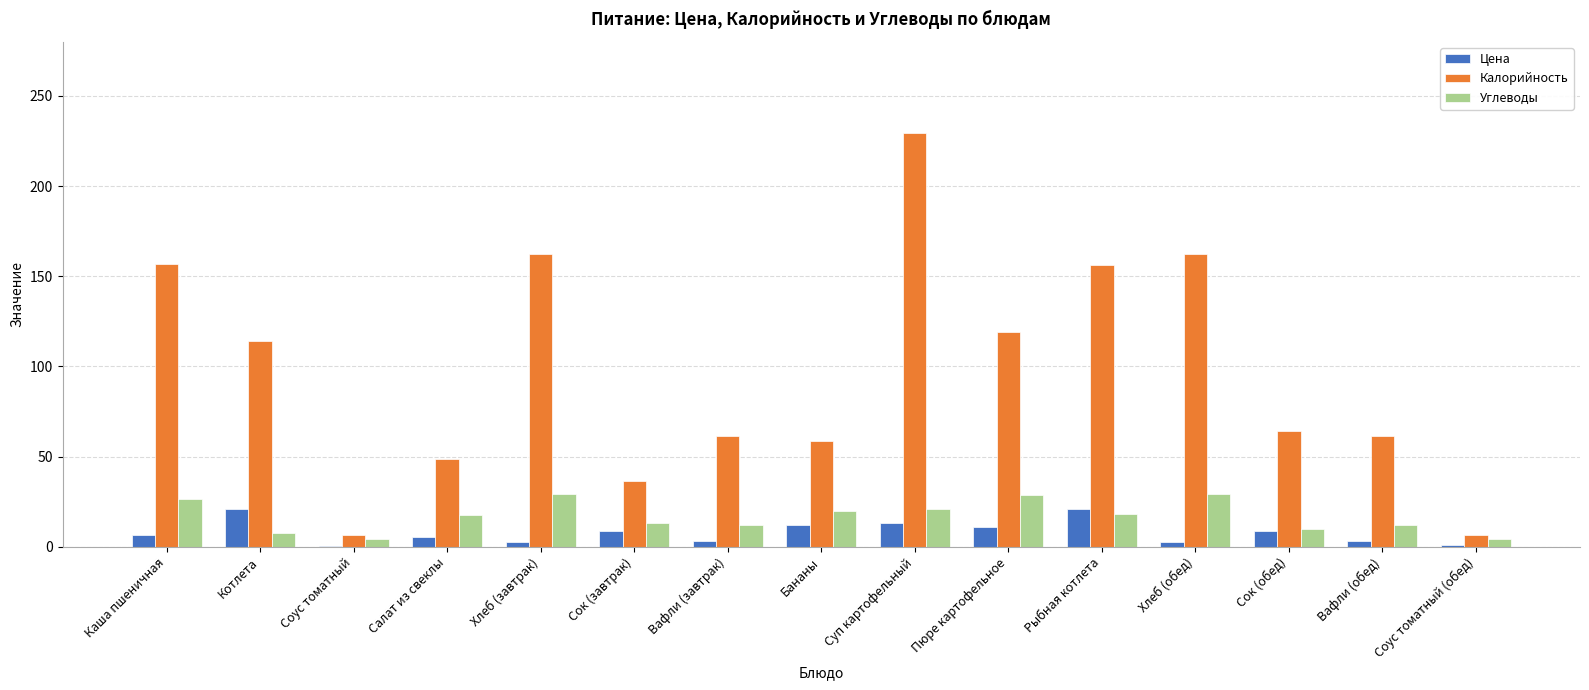

Between Хлеб (завтрак) and Сок (обед), which series saw the biggest shift?

Калорийность